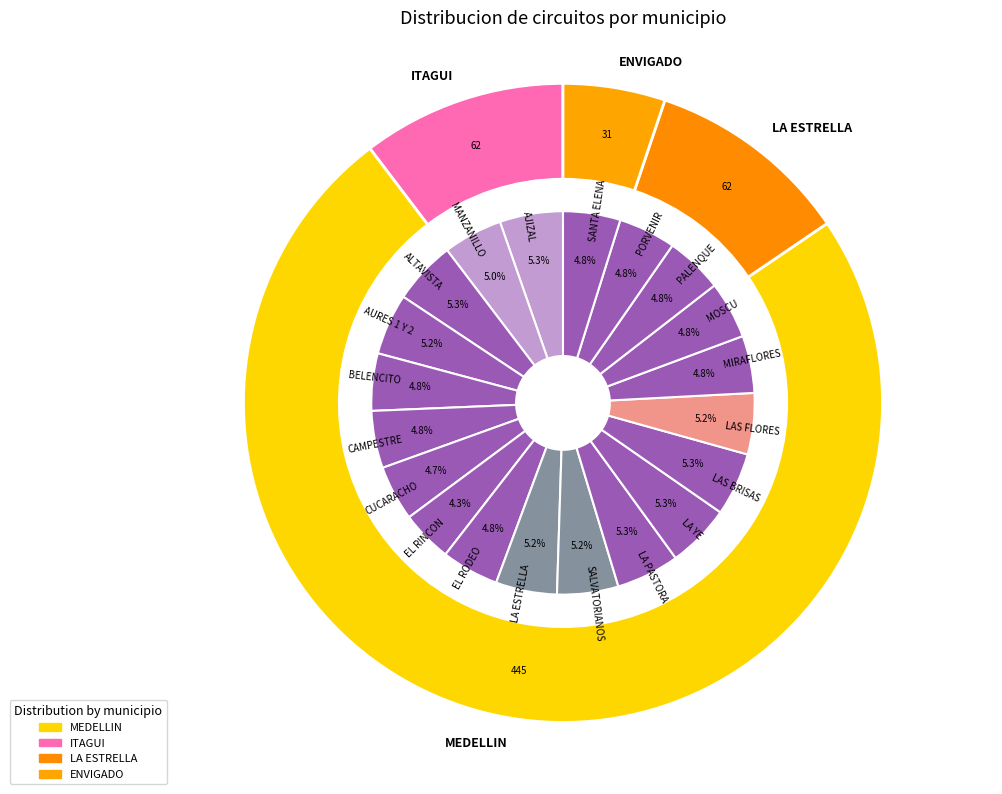

Which slice is the smallest?

EL RINCON